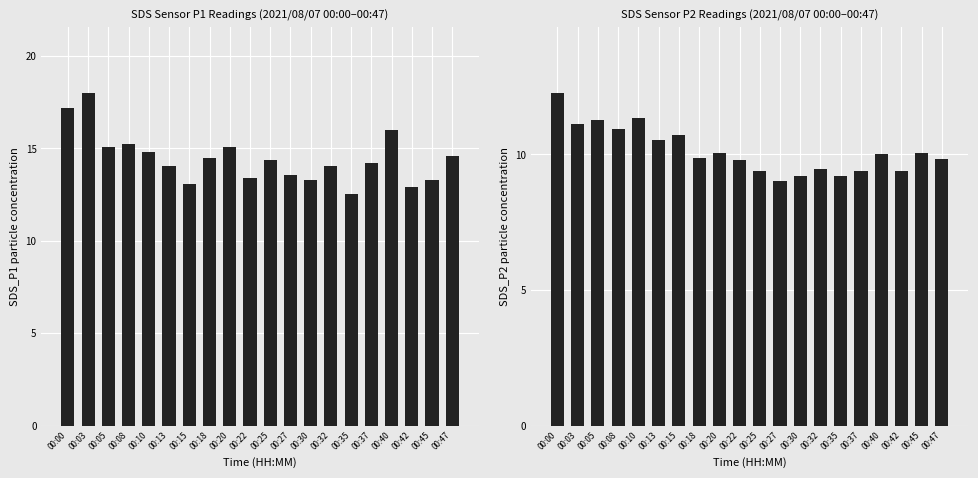

Which series has the largest range (max minus min)?

SDS_P1